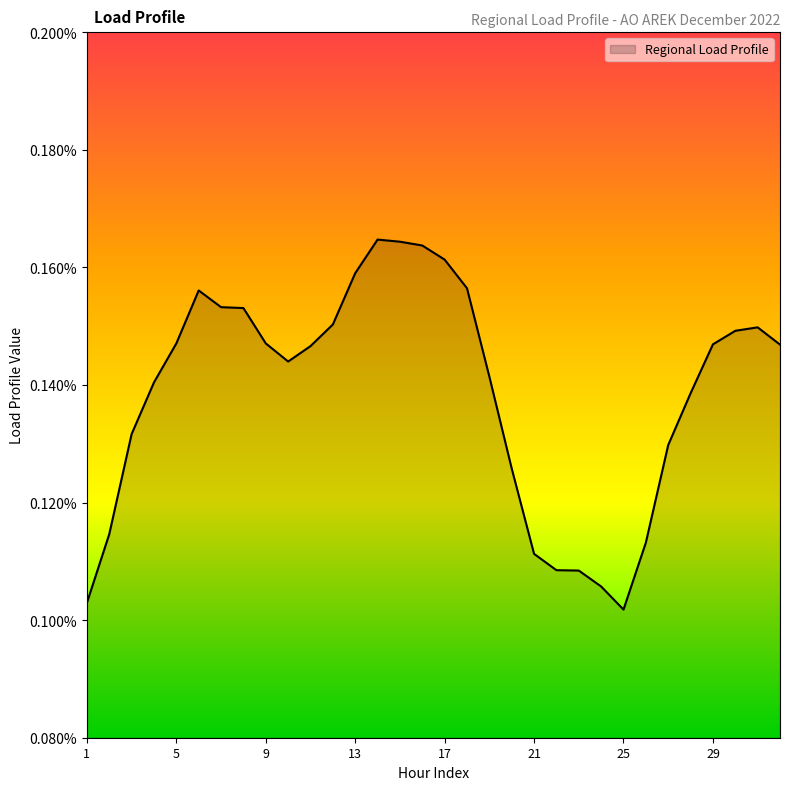

Does the chart have visible grid lines?

No